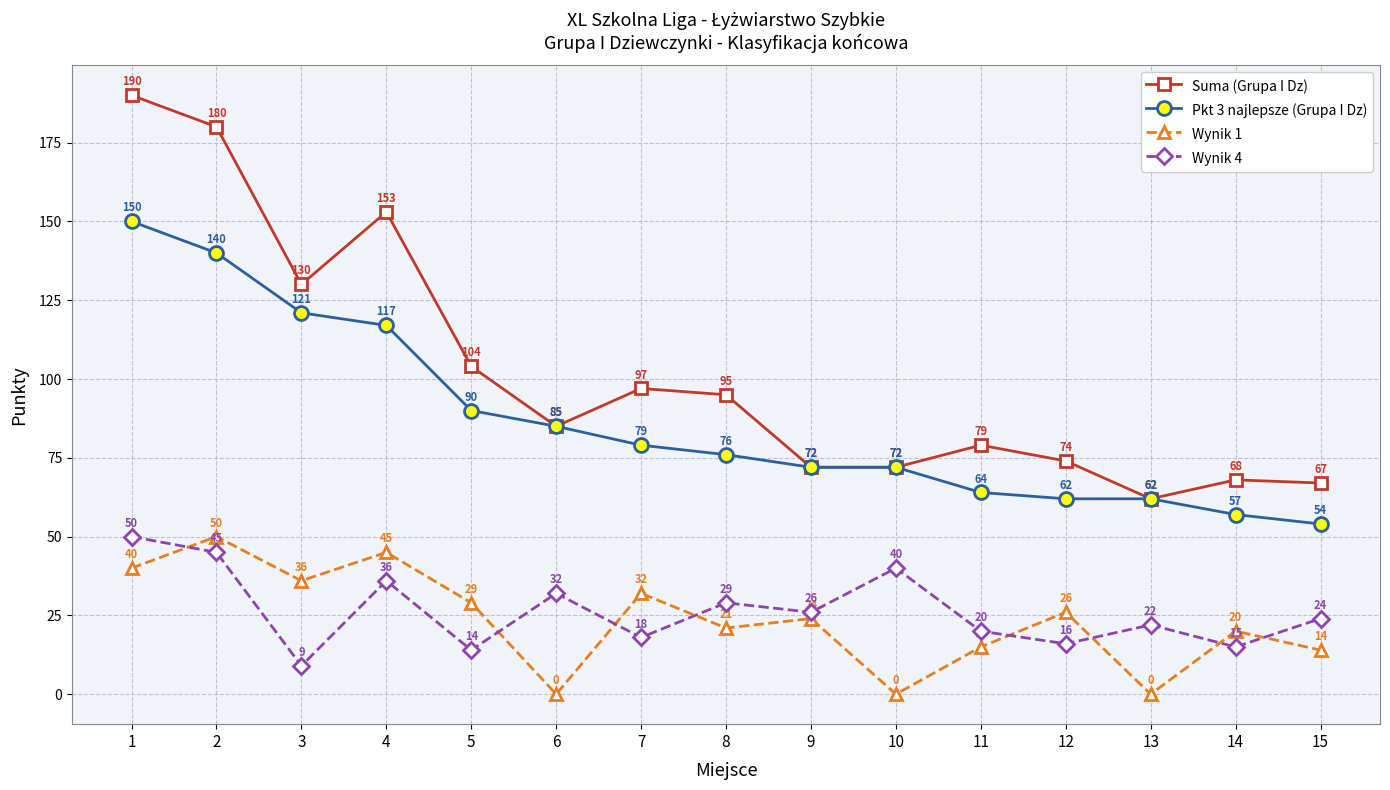

True or false: Suma (Grupa I Dz) has a value of 62 at 2.

False